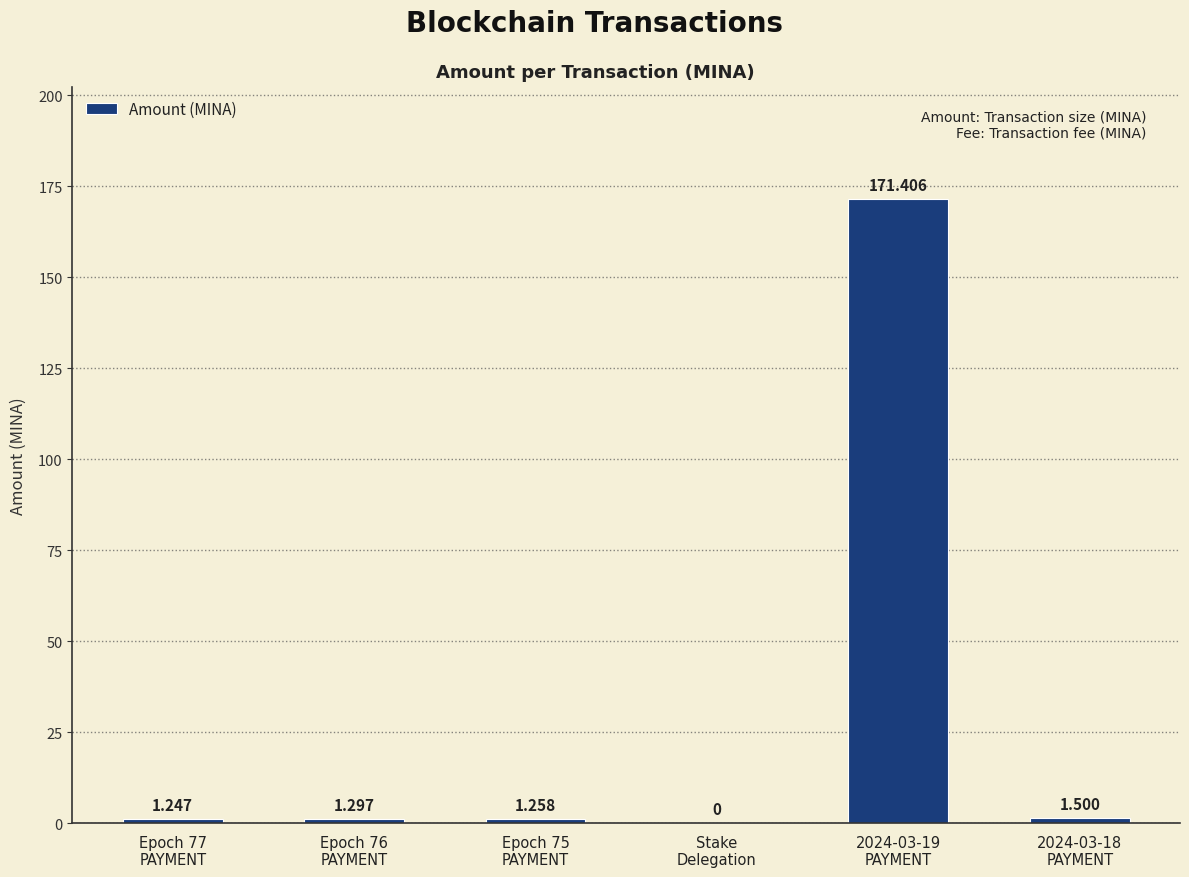

Count the number of values greater than 1.

5